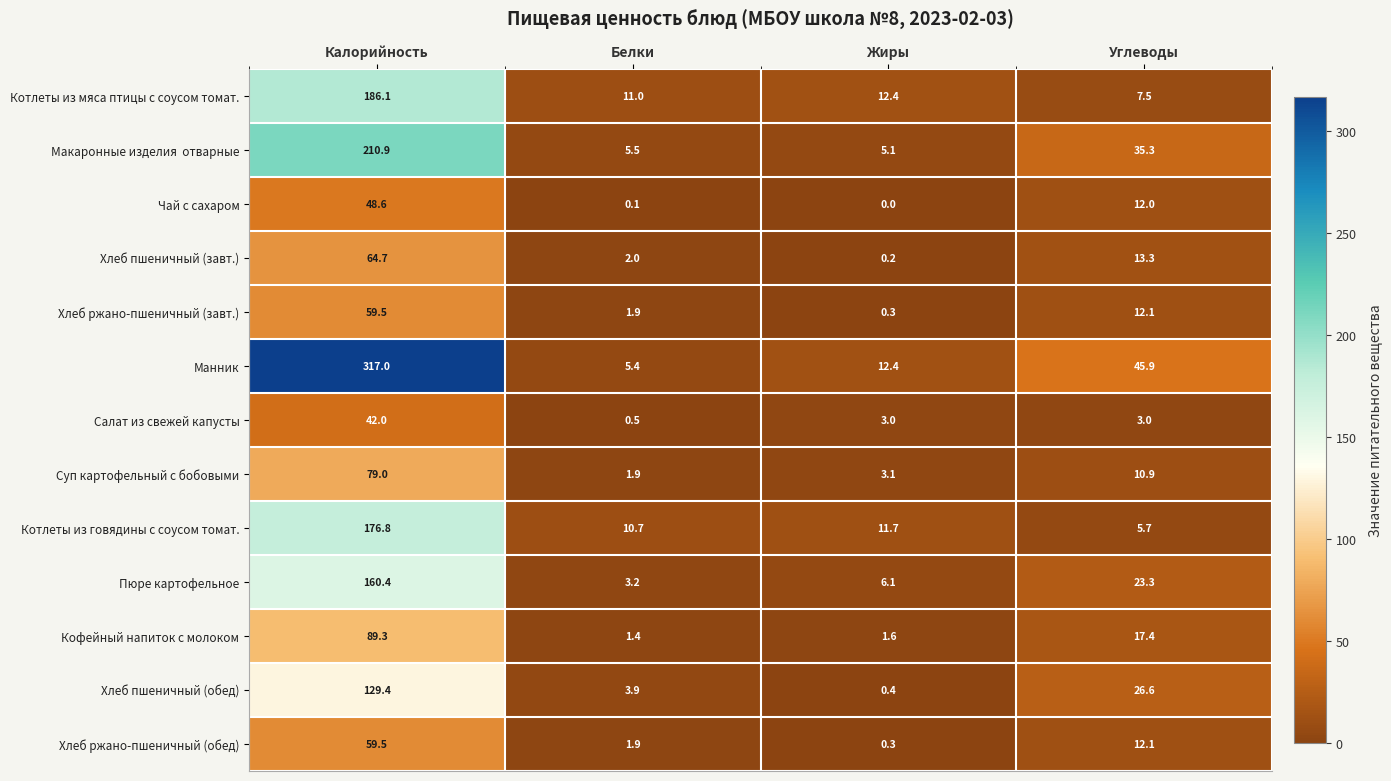

Which series has the largest total across all categories?

Манник